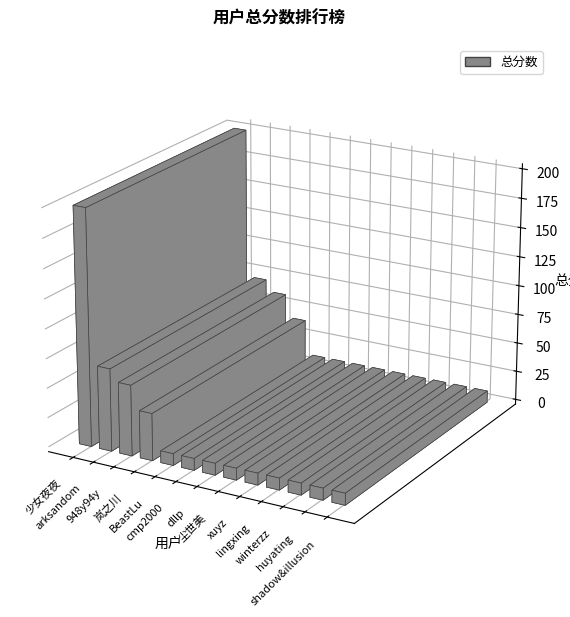

The value at winterzz is 10. True or false?

True